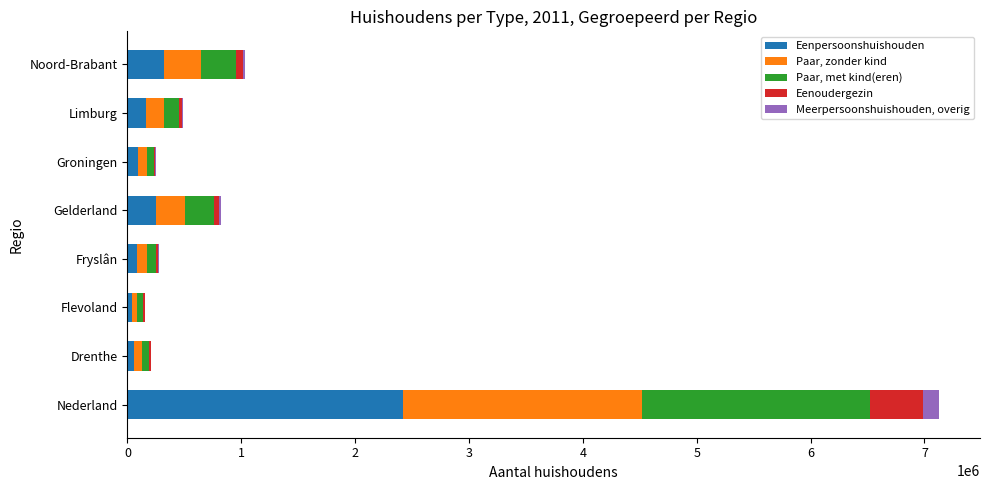

True or false: Eenpersoonshuishouden has a value of 255000 at Gelderland.

True